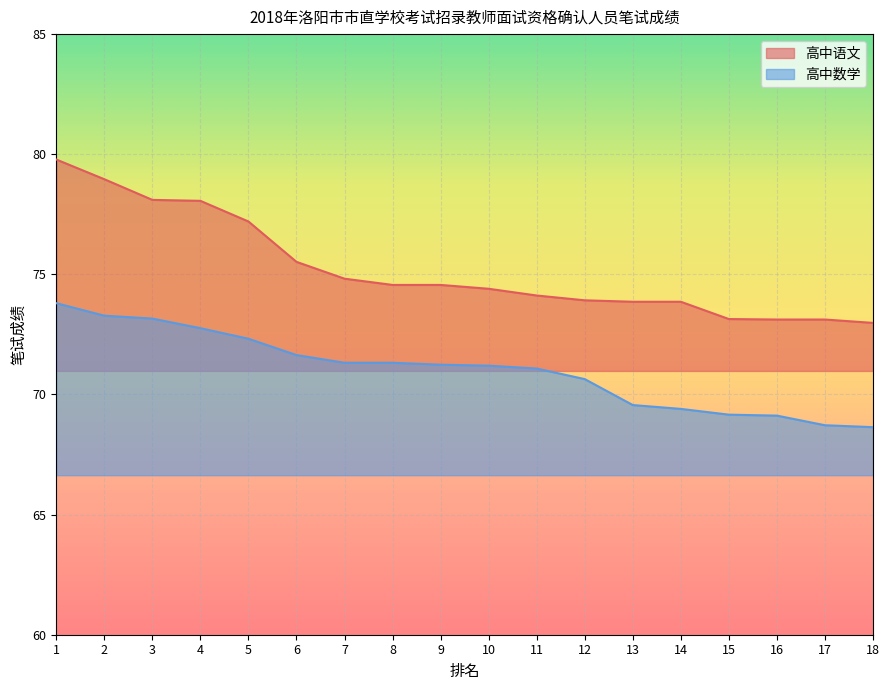

Which category has the lowest value in the 高中语文 series?

18